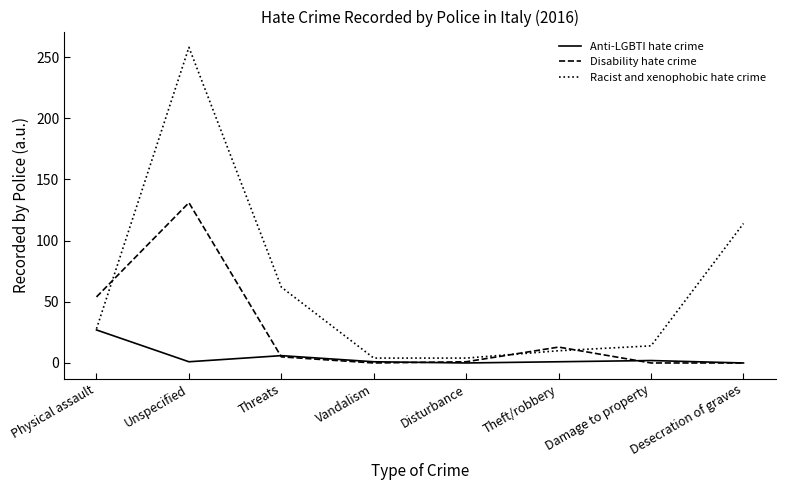

Is the value of Disability hate crime at Physical assault greater than the value of Racist and xenophobic hate crime at Disturbance?

Yes